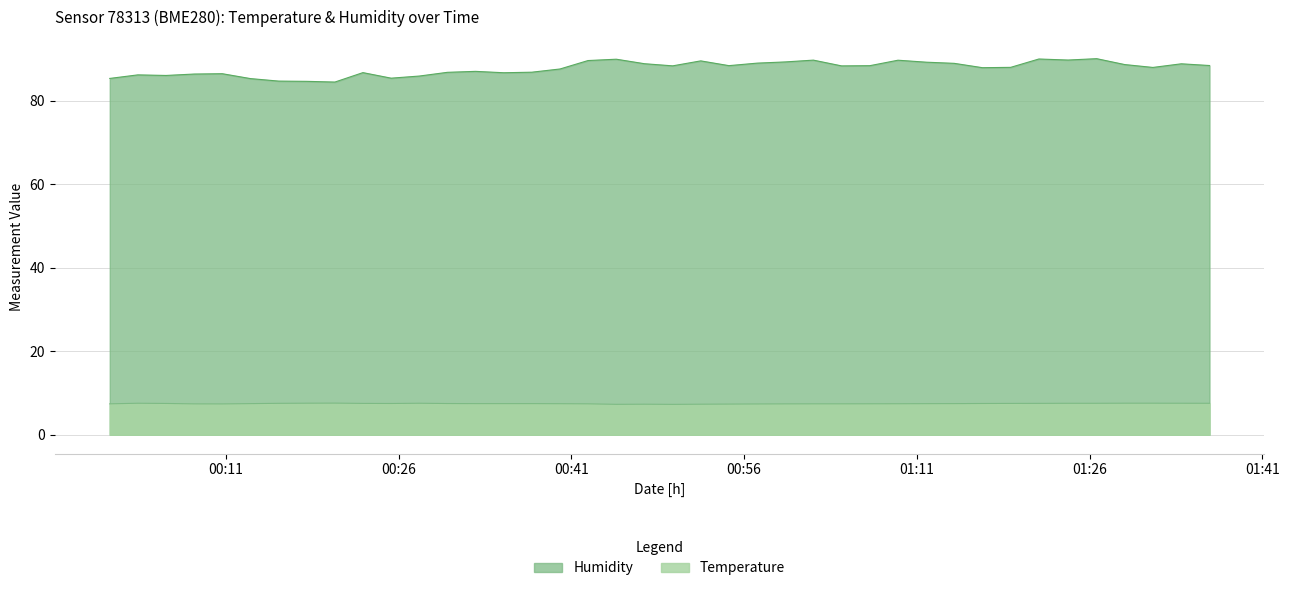

How many categories are shown in the chart?

40